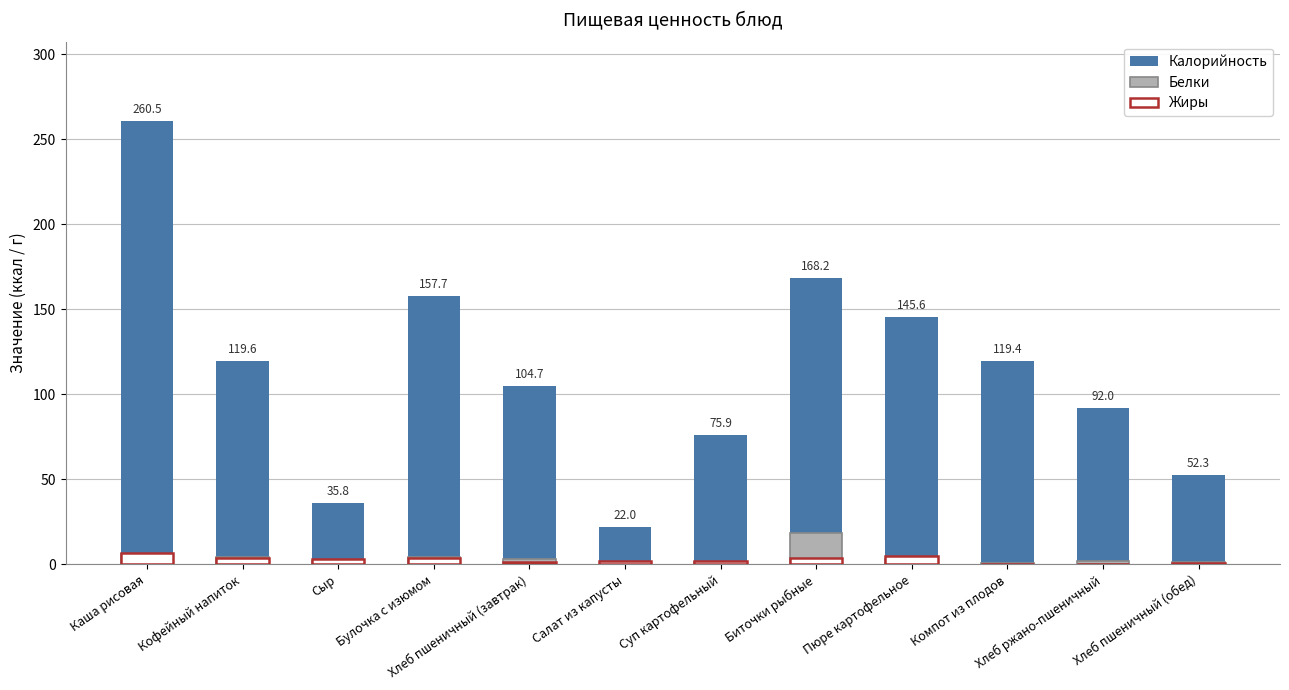

List the series in order of their peak value, highest first.

Калорийность, Белки, Жиры